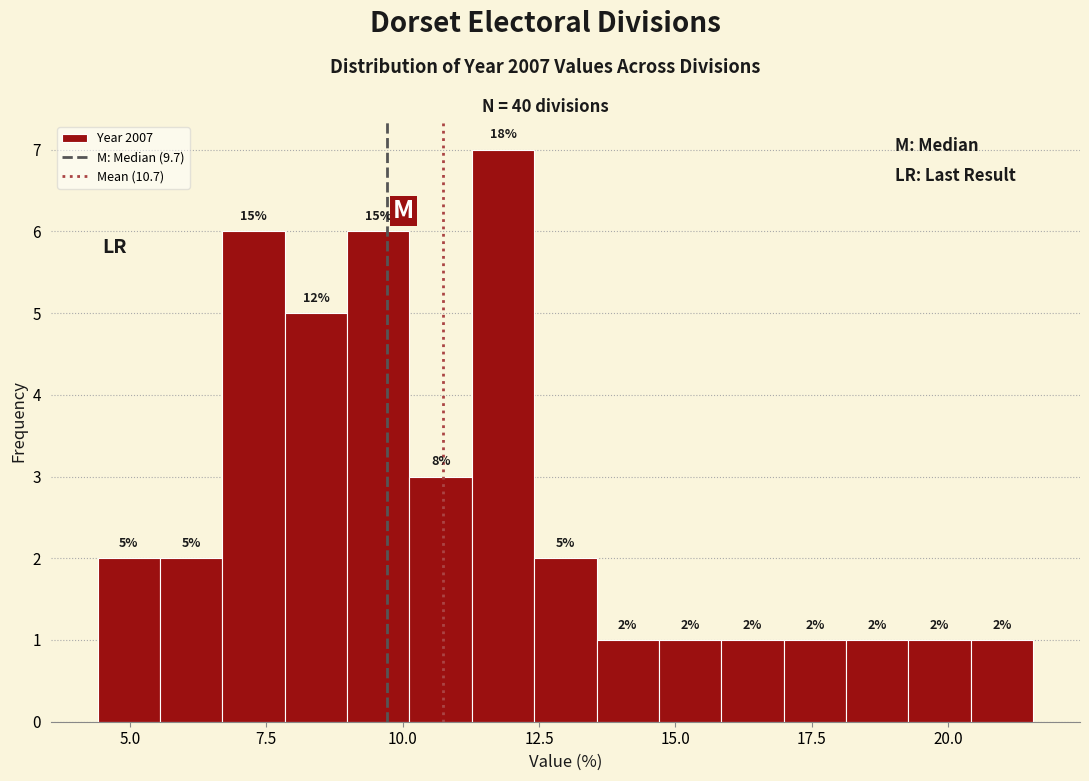

Around what value on the x-axis is the tallest bar? Give the approximate position of its centre, as read against the axis.

12.0